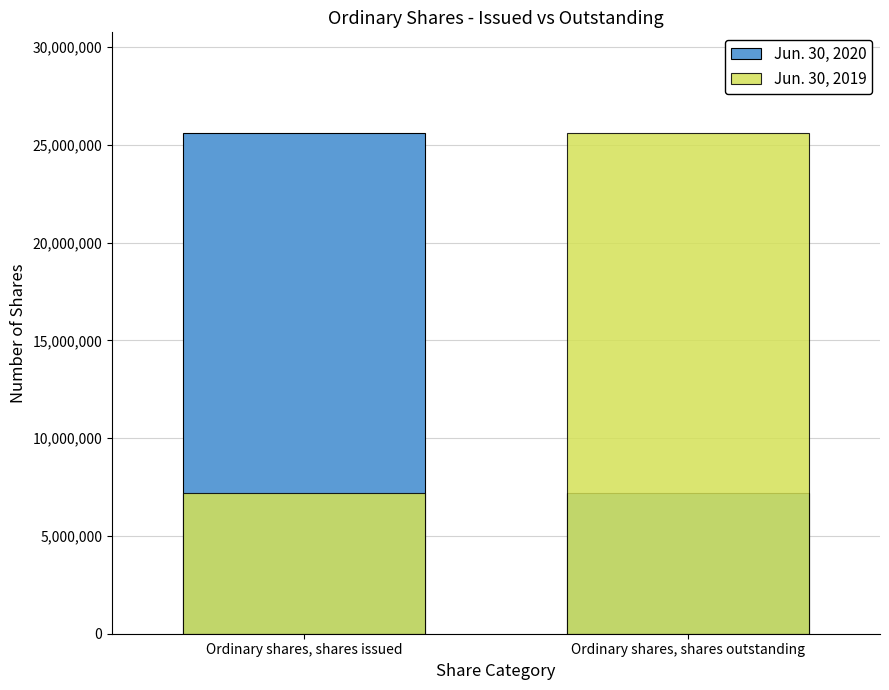

What is the difference between the maximum and minimum values in the Jun. 30, 2020 series?

18449196